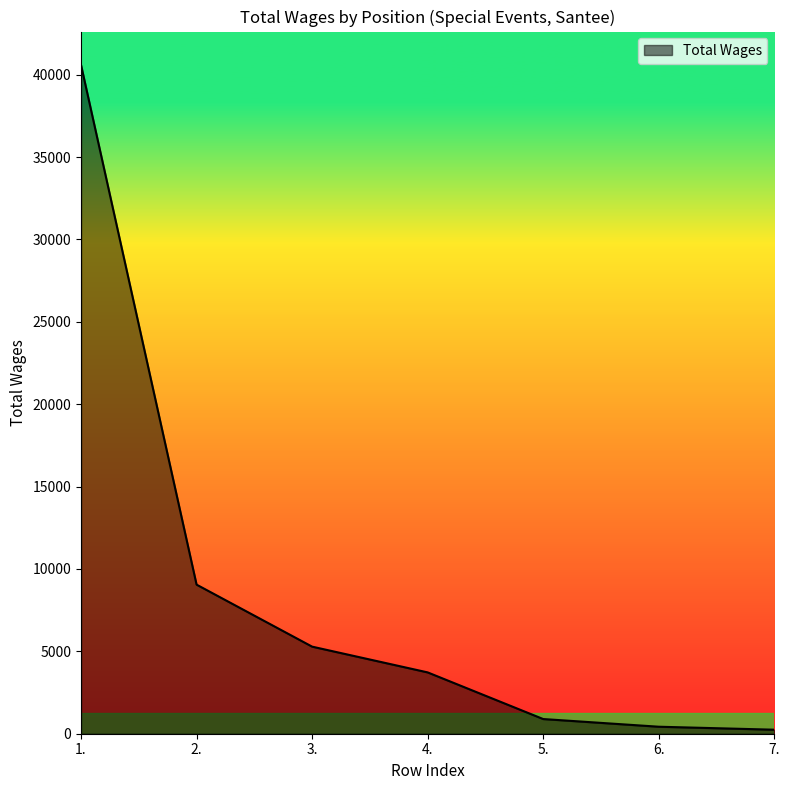

At which category does the chart reach its peak across all series?

1.